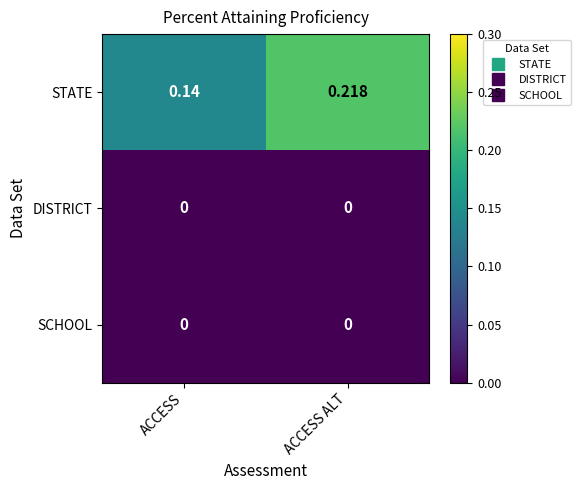

Is the value of STATE at ACCESS greater than the value of SCHOOL at ACCESS ALT?

Yes